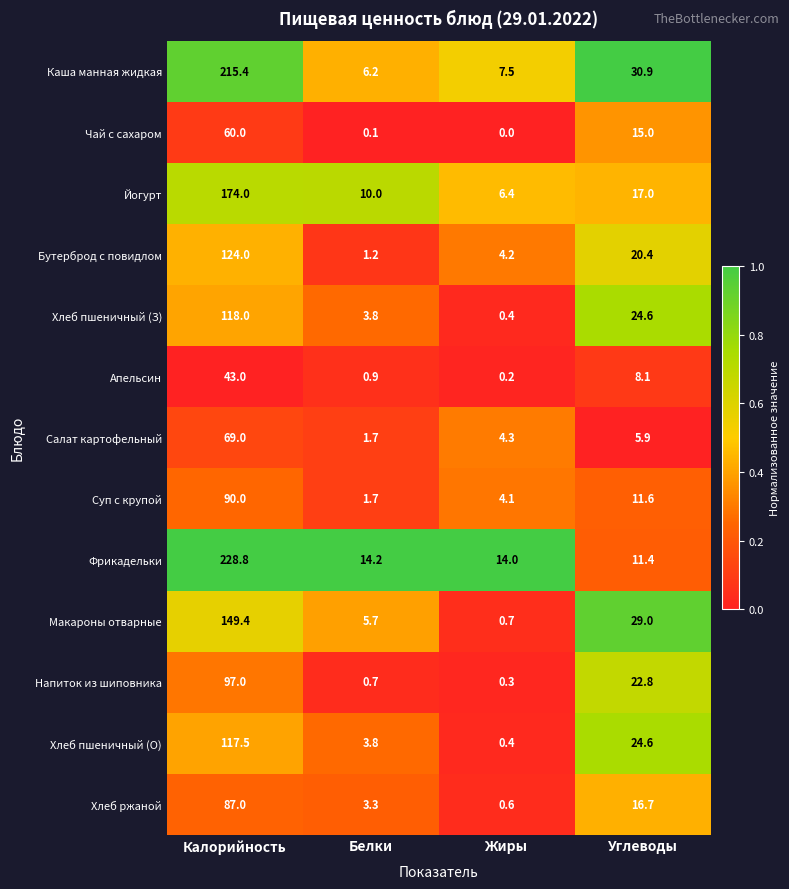

What is the total value across all series at Калорийность?

1573.1